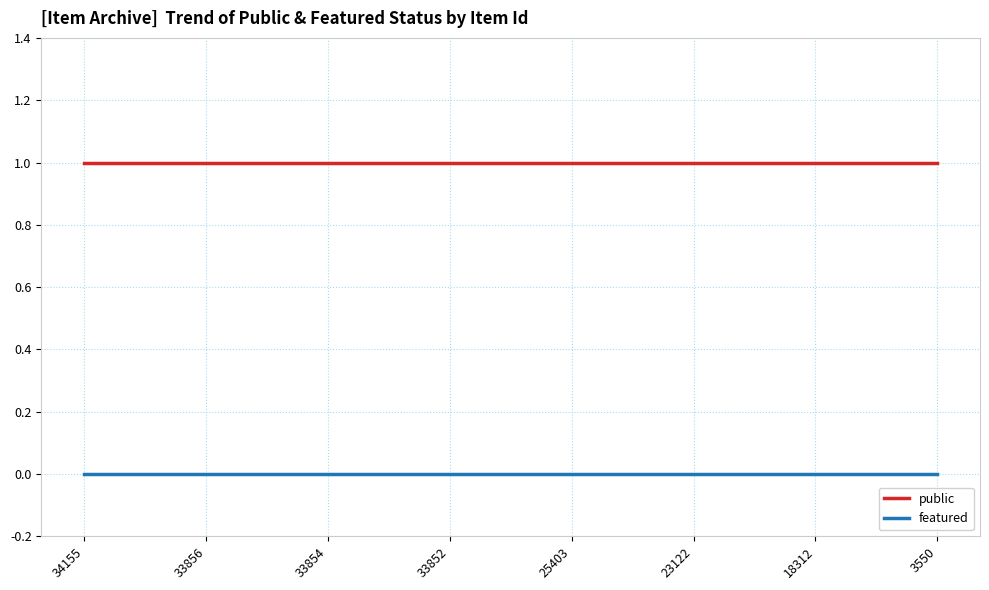

Rank the series by their maximum value, from highest to lowest.

public, featured